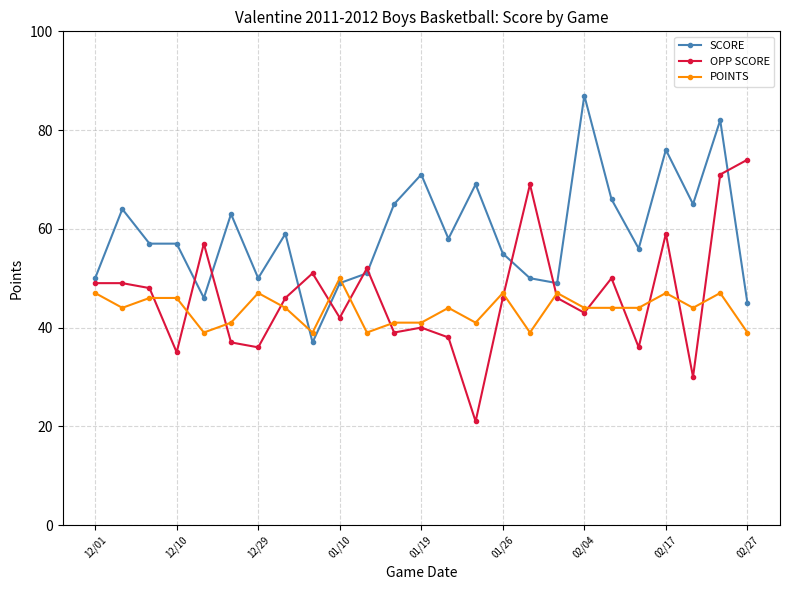

Which series has the largest total across all categories?

SCORE